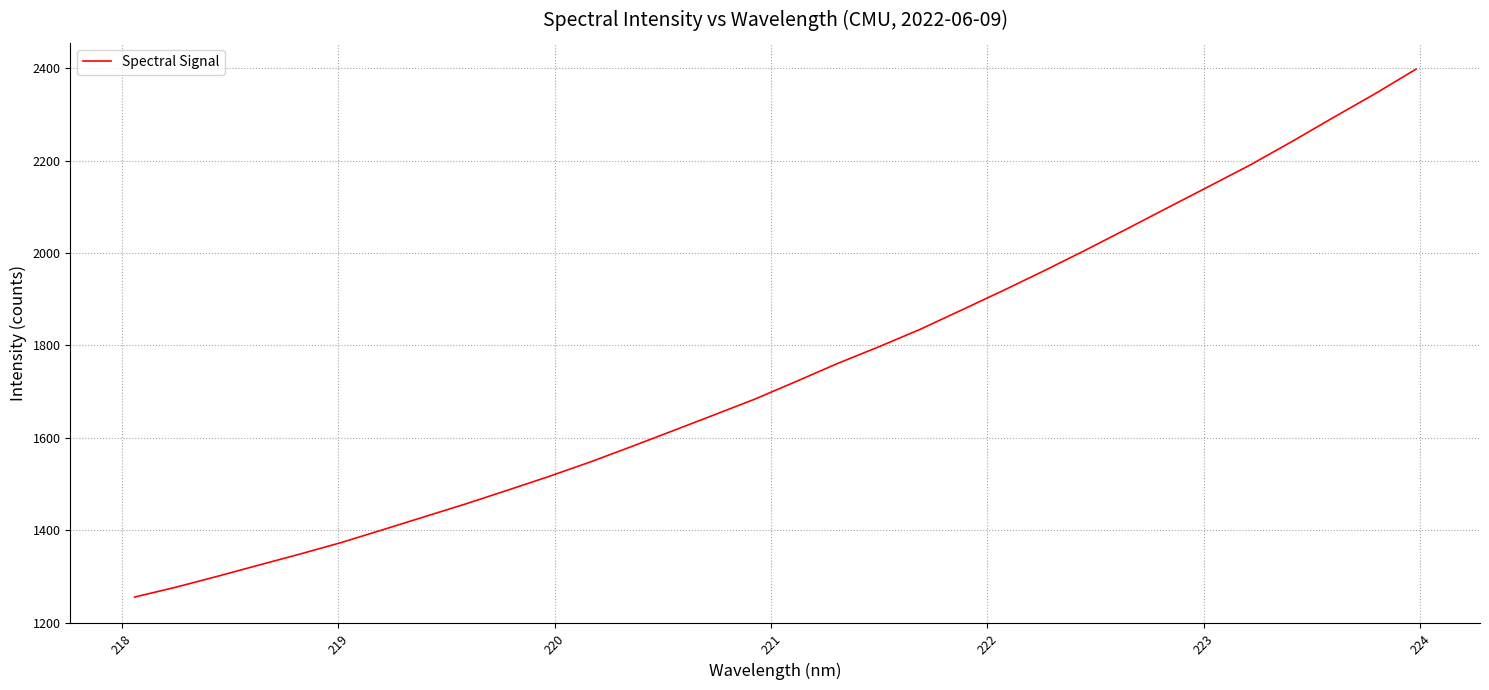

What is the difference between the maximum and minimum values?

1142.3